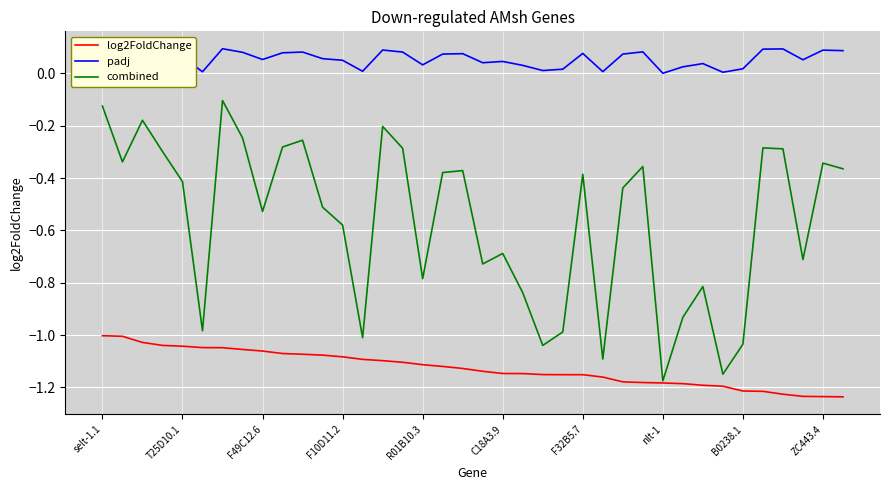

Which series has the largest total across all categories?

padj